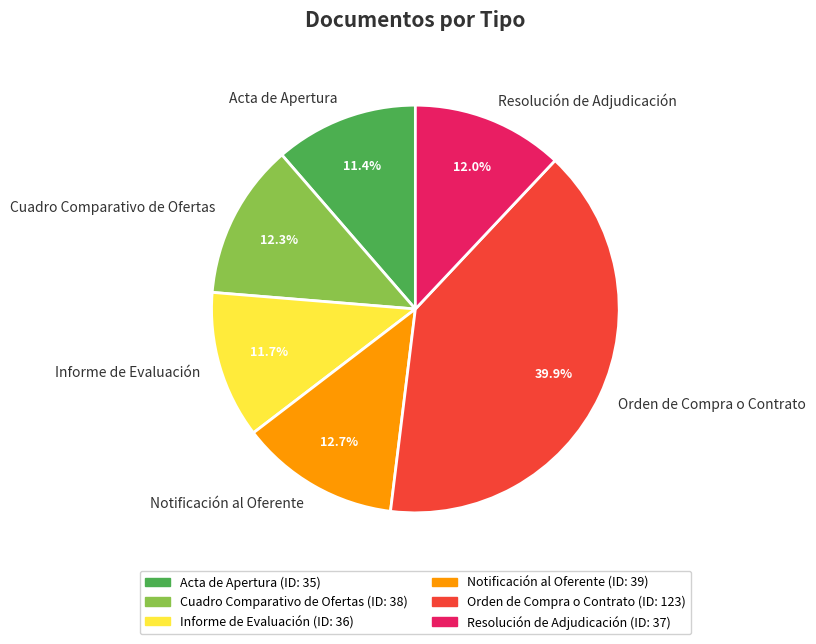

Does Notificación al Oferente represent more than half of the total?

No